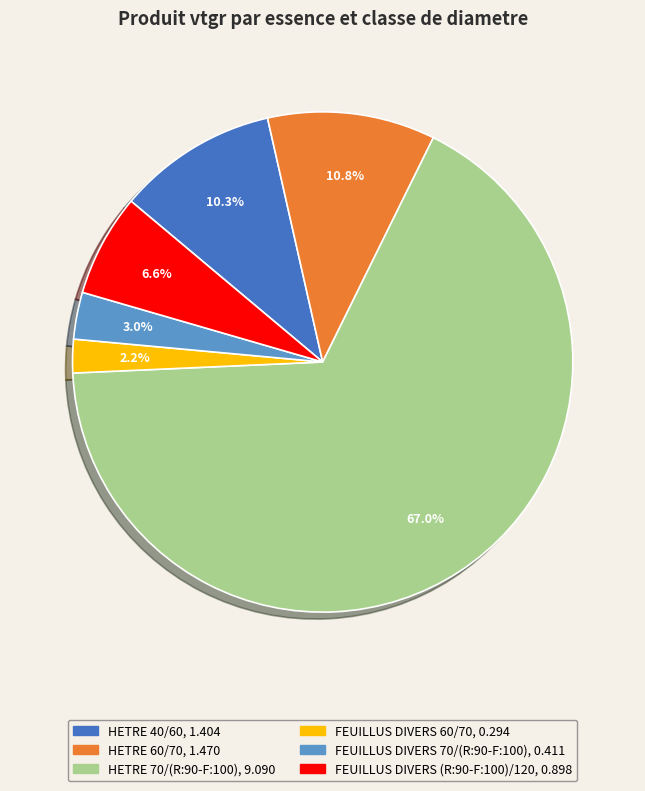

Does any single category account for the majority?

Yes